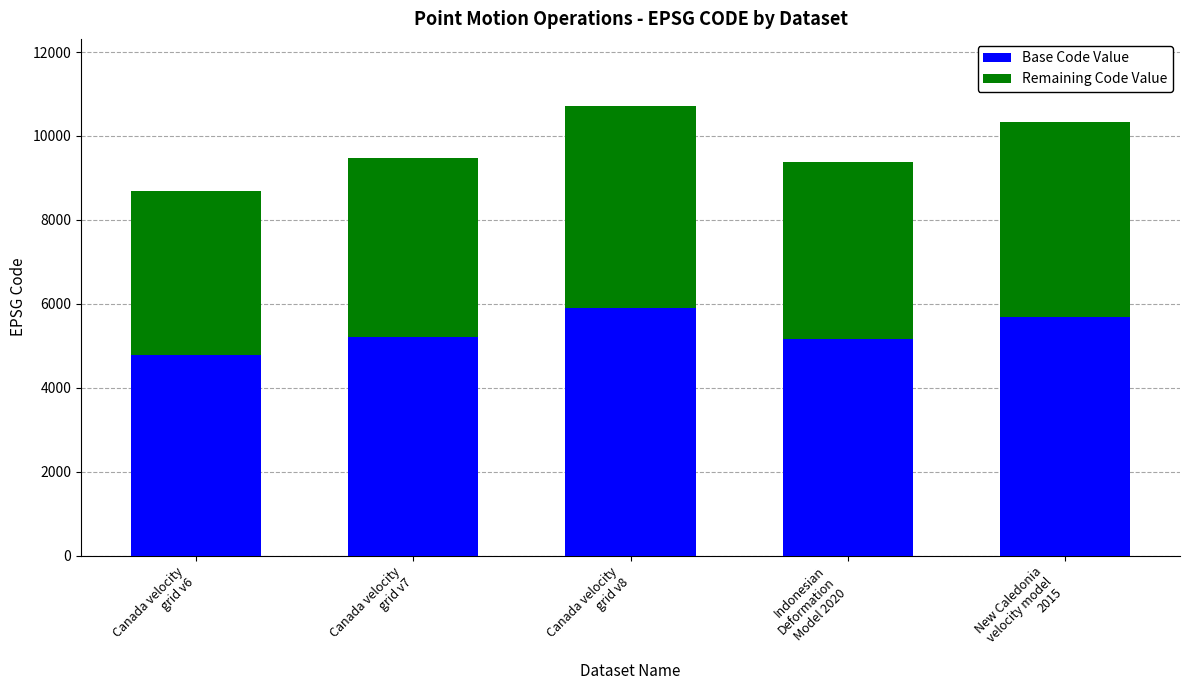

What is the lowest value of the Base Code Value series?

4771